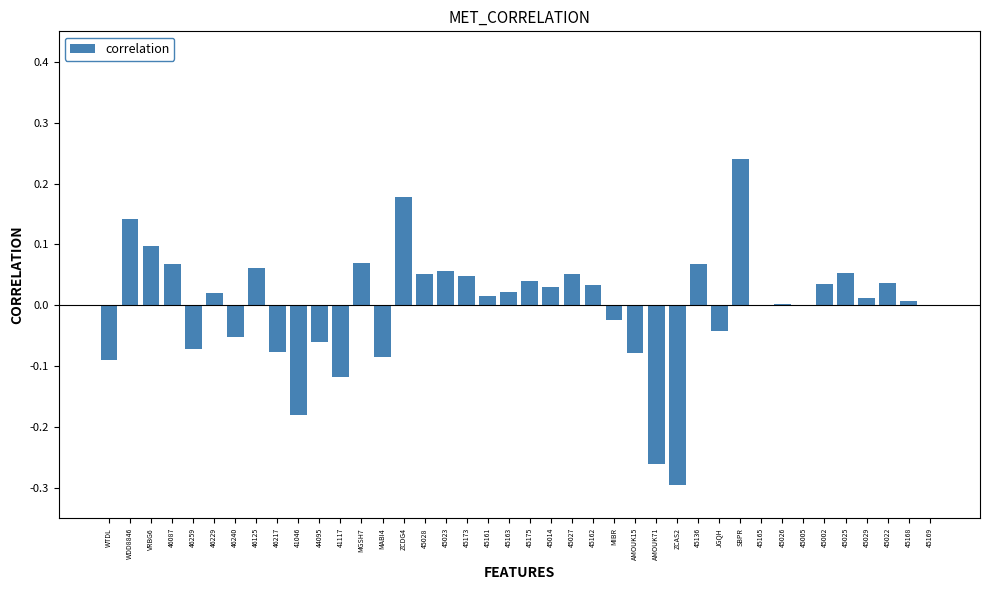

Which category has the highest value across all series?

SBPR